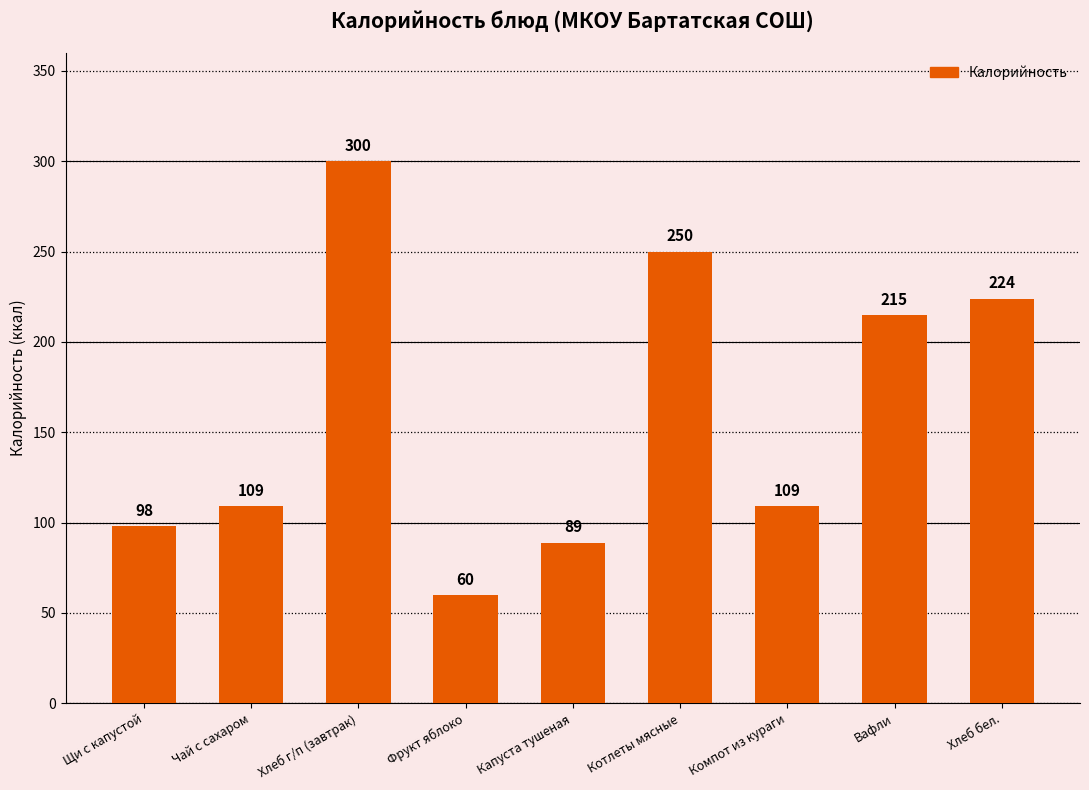

What is the average value?

161.5